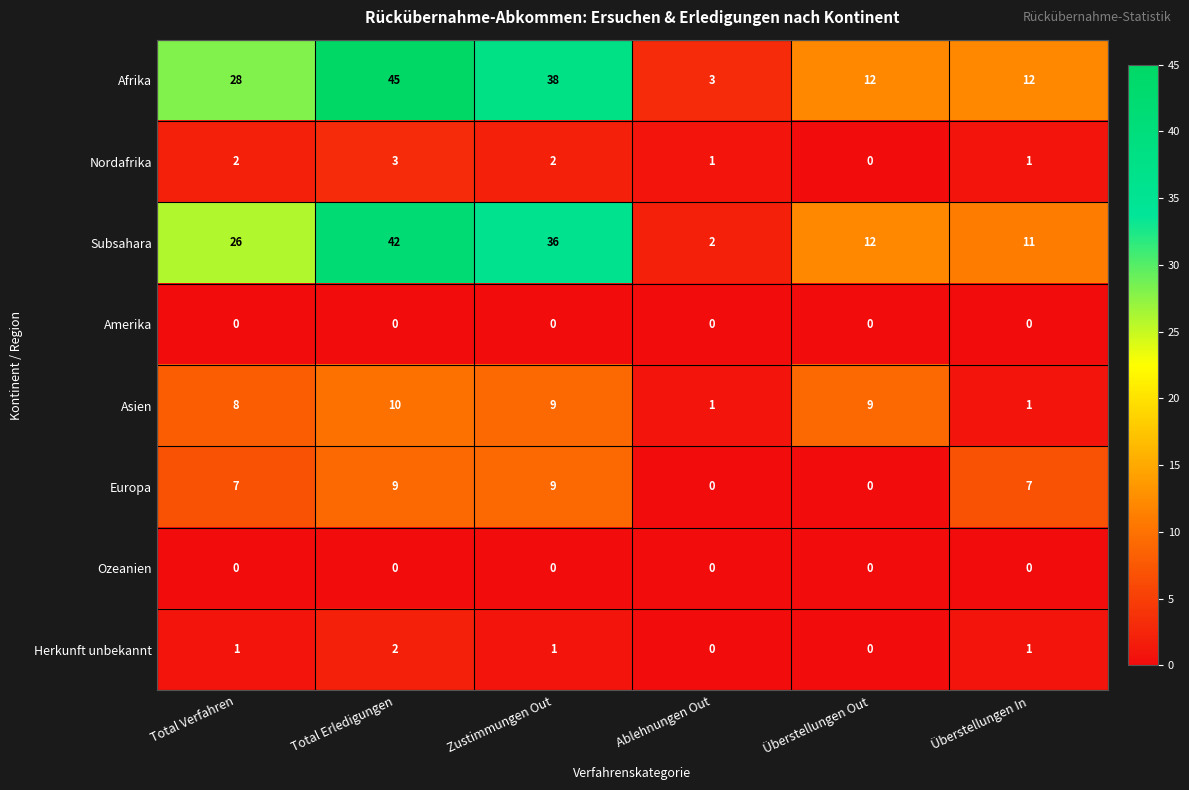

Is it true that Subsahara equals 42 at Total Erledigungen?

True